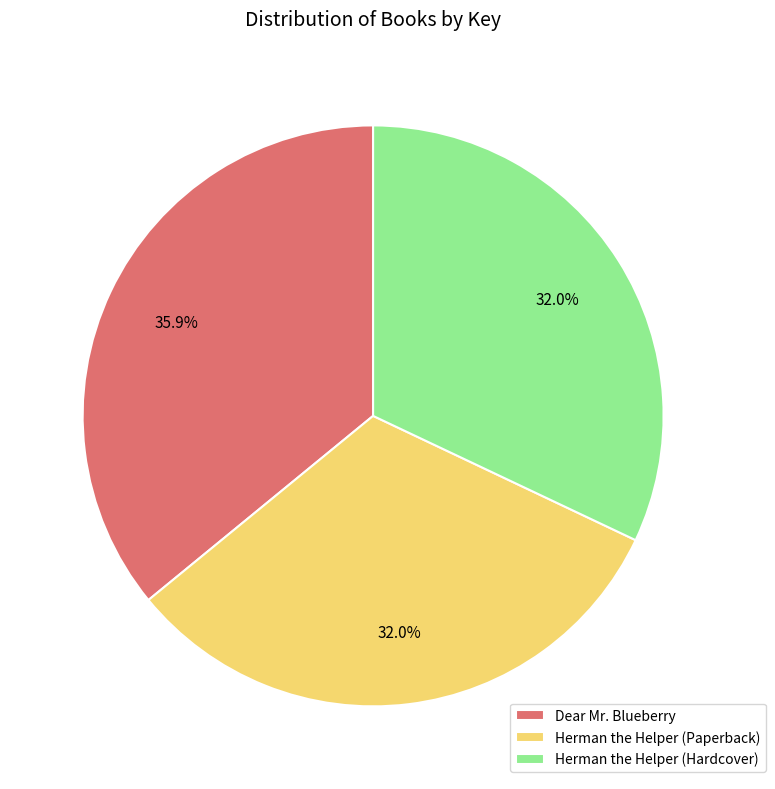

True or false: Dear Mr. Blueberry accounts for 36% of the total.

True